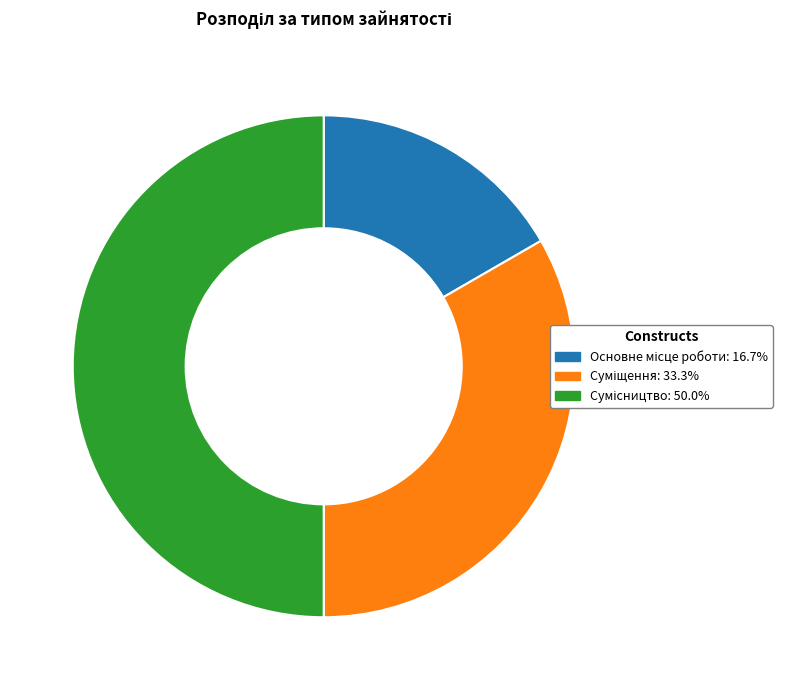

The Суміщення slice represents 19% of the pie. True or false?

False